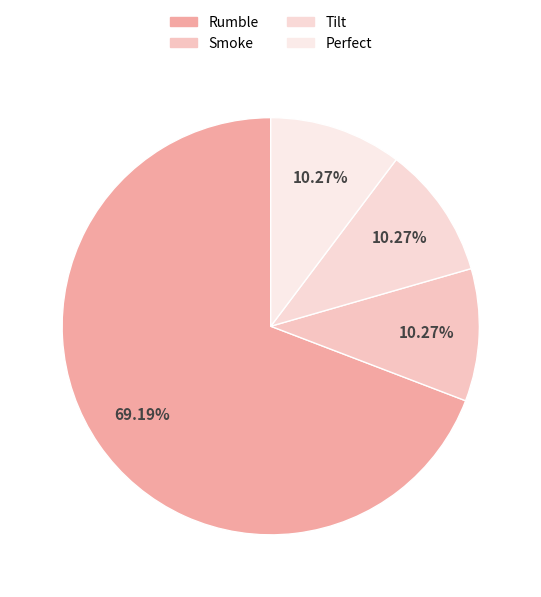

The Tilt slice represents 10% of the pie. True or false?

True